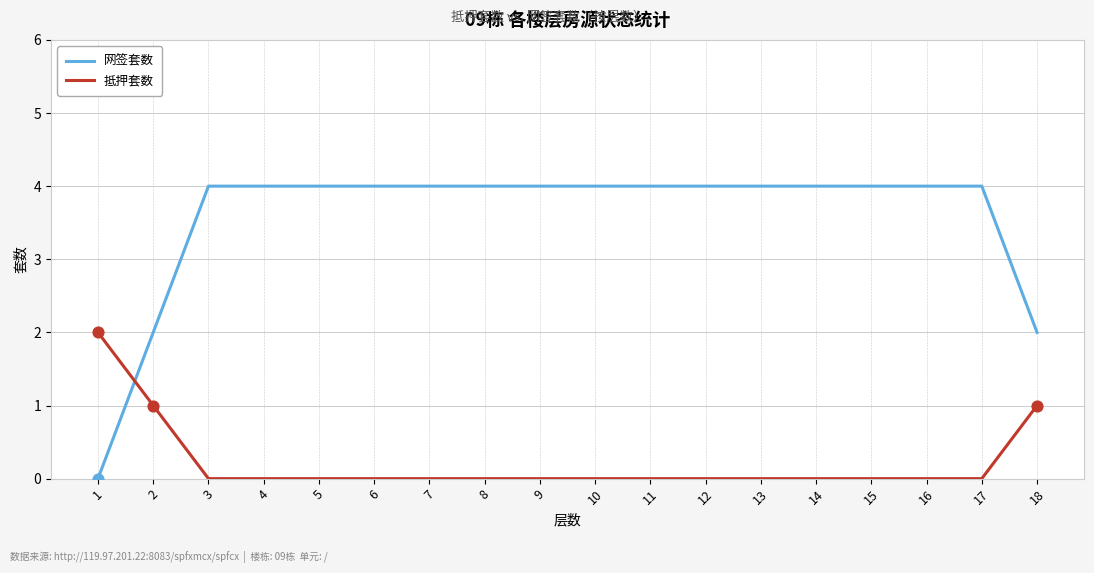

What is the difference between the highest and lowest values at 13?

4